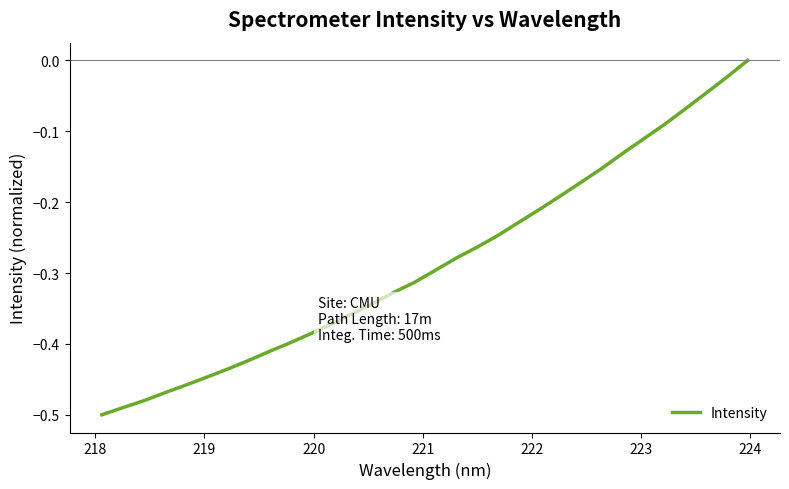

What is the difference between the maximum and minimum values?

0.5